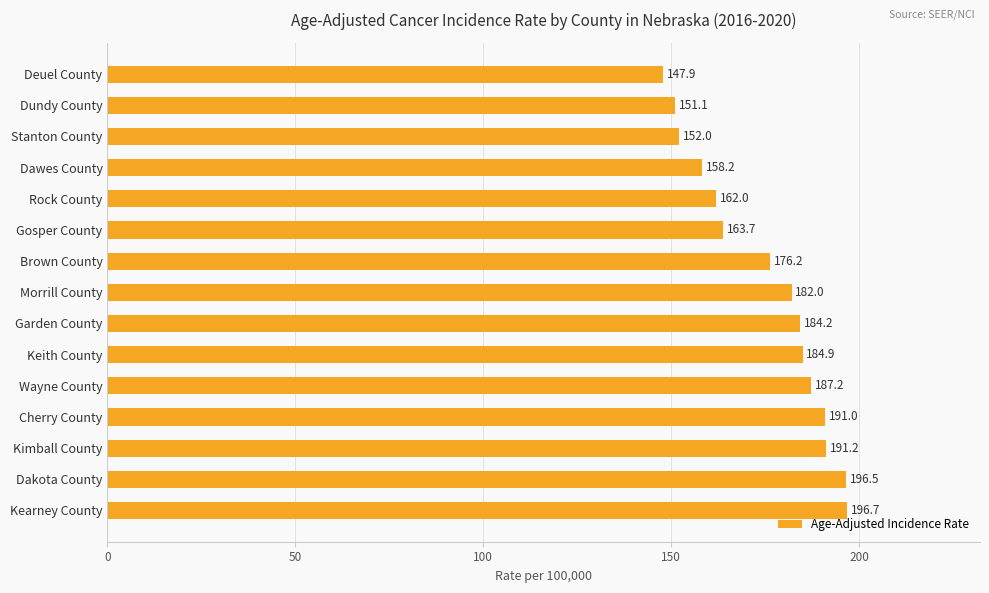

What is the difference between the second highest and minimum values?

48.6